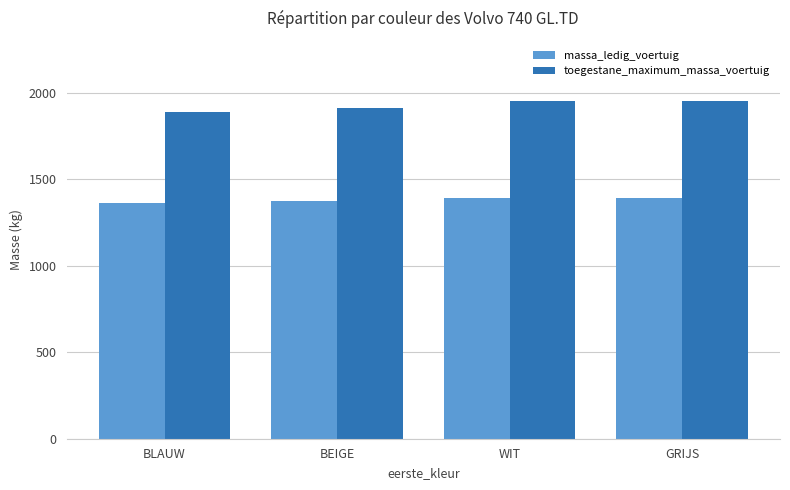

List the series in order of their peak value, highest first.

toegestane_maximum_massa_voertuig, massa_ledig_voertuig